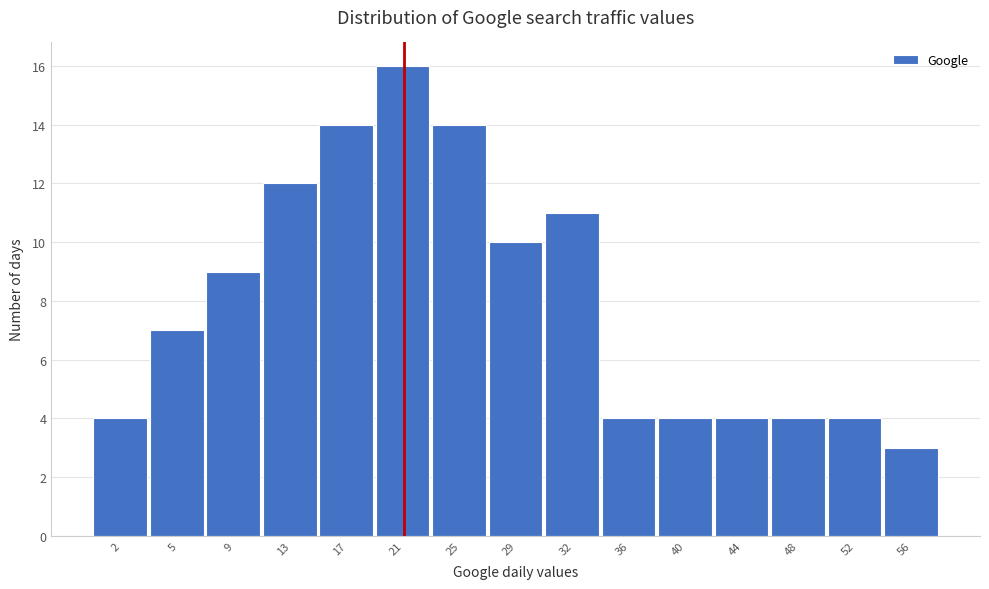

Reading left to right, extract all data points from this chart.

4	7	9	12	14	16	14	10	11	4	4	4	4	4	3